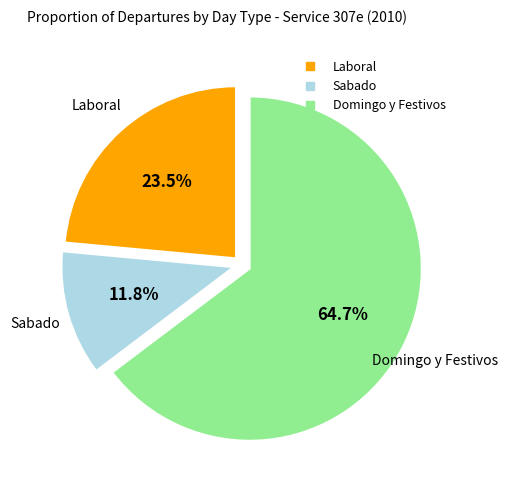

Which has a higher value, Domingo y Festivos or Sabado?

Domingo y Festivos